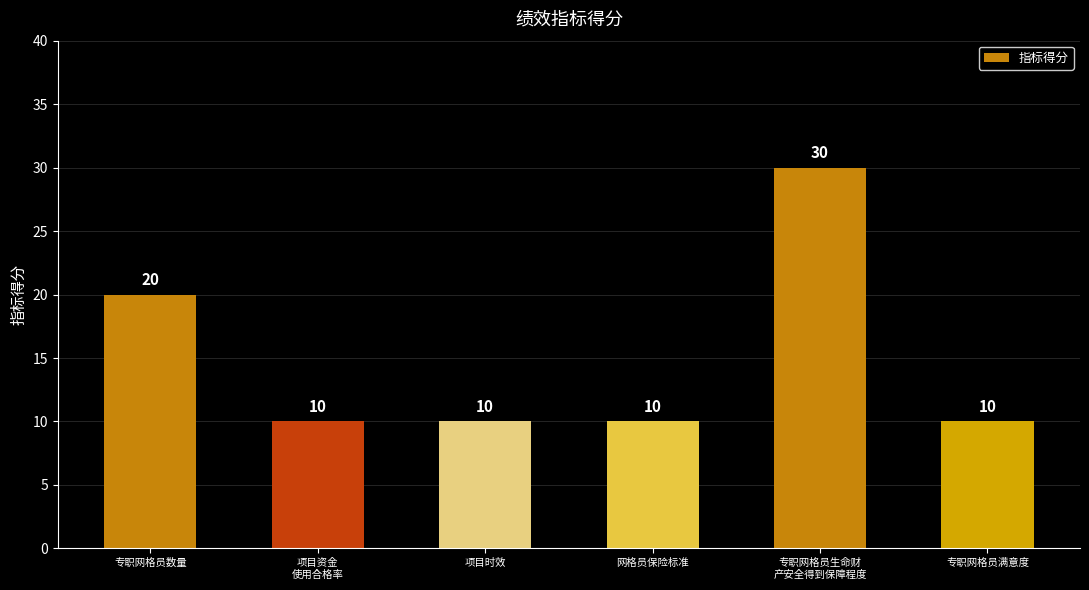

Is it true that the value at 专职网格员生命财
产安全得到保障程度 is 43?

False